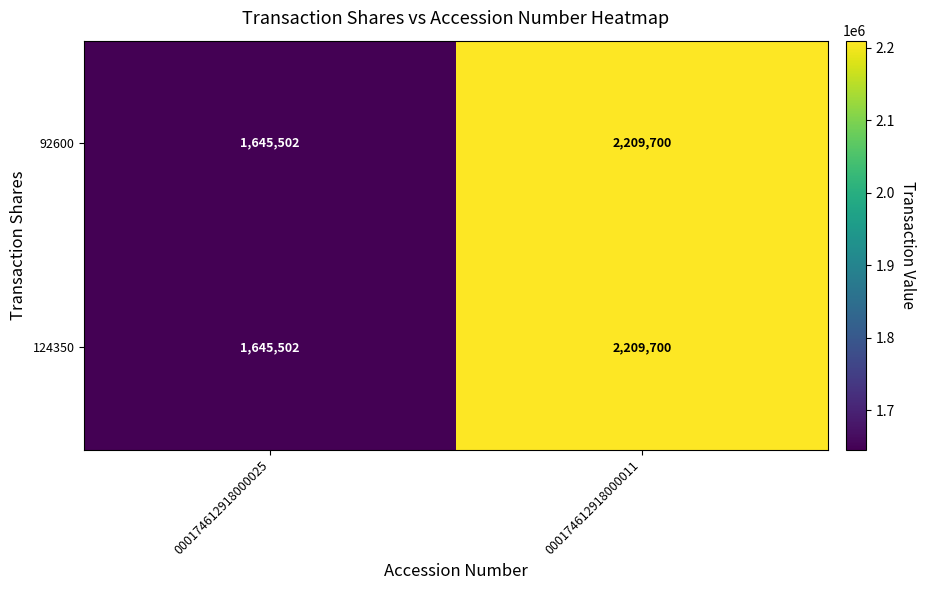

Is it true that 124350 equals 2209700 at 000174612918000011?

True